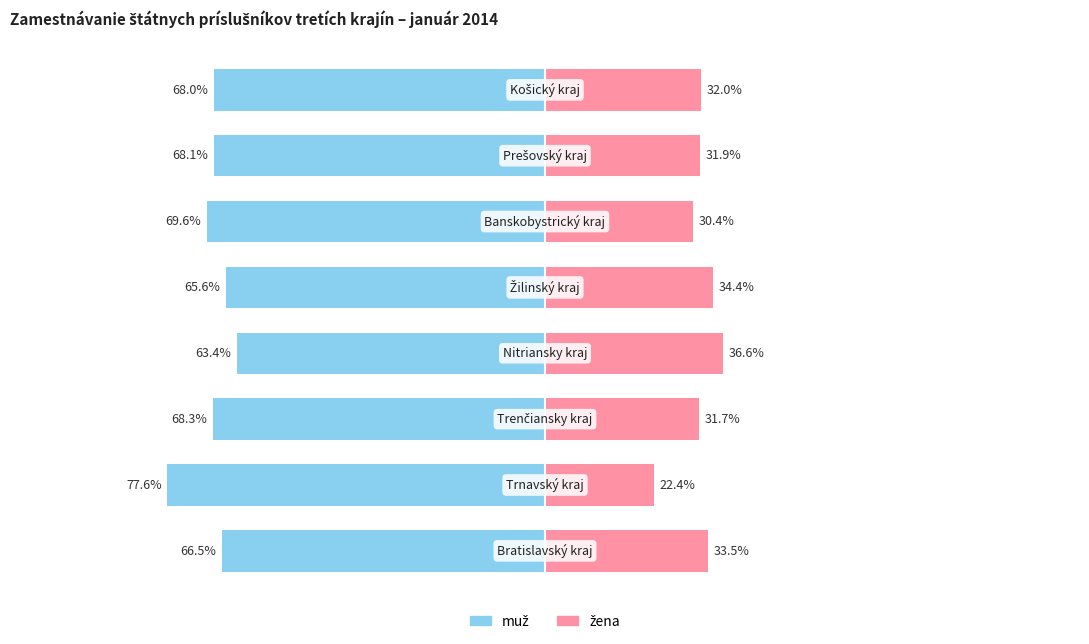

What are all the series names shown in the legend?

muž, žena